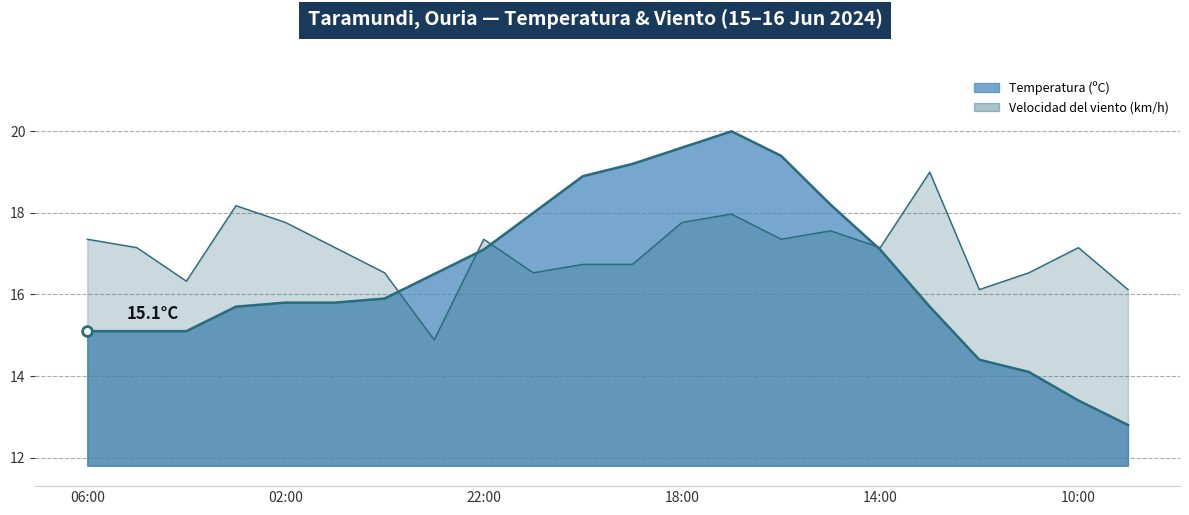

Reading left to right, what are all the values shown in this chart?

Temperatura (ºC): 15.1	15.1	15.1	15.7	15.8	15.8	15.9	16.5	17.1	18.0	18.9	19.2	19.6	20.0	19.4	18.2	17.1	15.7	14.4	14.1	13.4	12.8
Velocidad del viento (km/h): 17.4	17.1	16.3	18.2	17.8	17.1	16.5	14.9	17.4	16.5	16.7	16.7	17.8	18.0	17.4	17.6	17.1	19.0	16.1	16.5	17.1	16.1